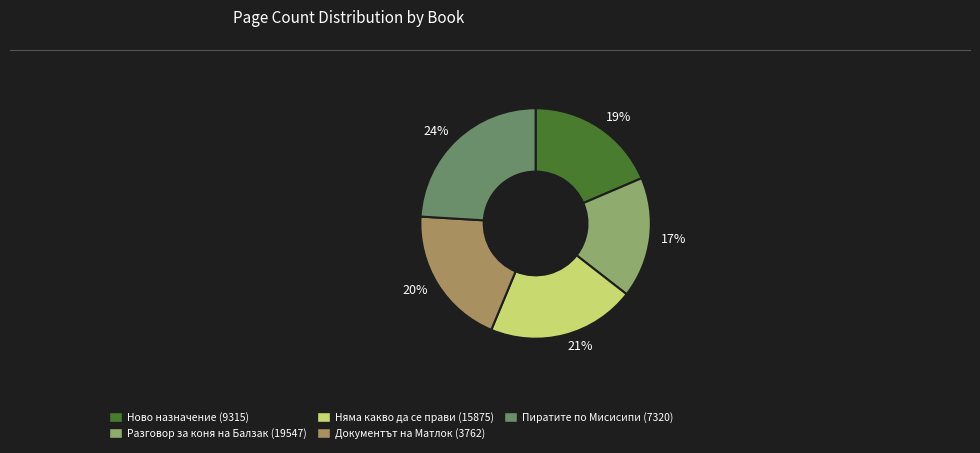

To the nearest percent, what percentage of the pie is 24%?

24%